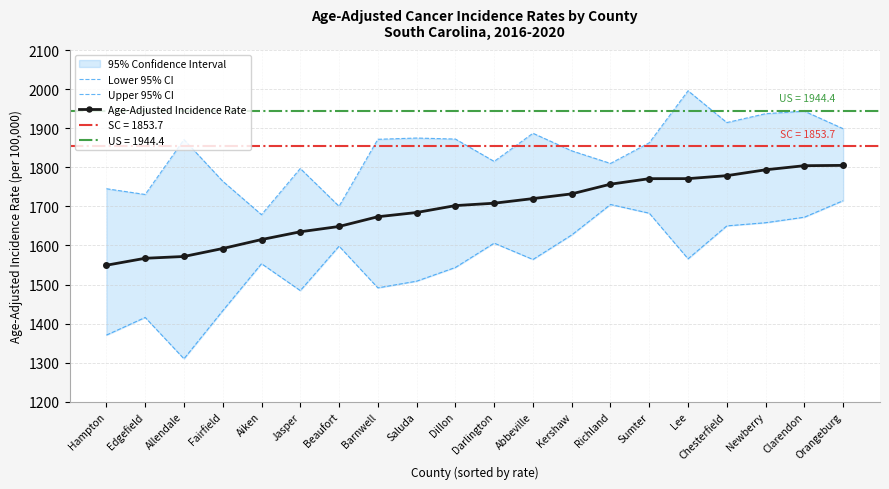

True or false: Upper 95% CI has a value of 1815.2 at Darlington.

True